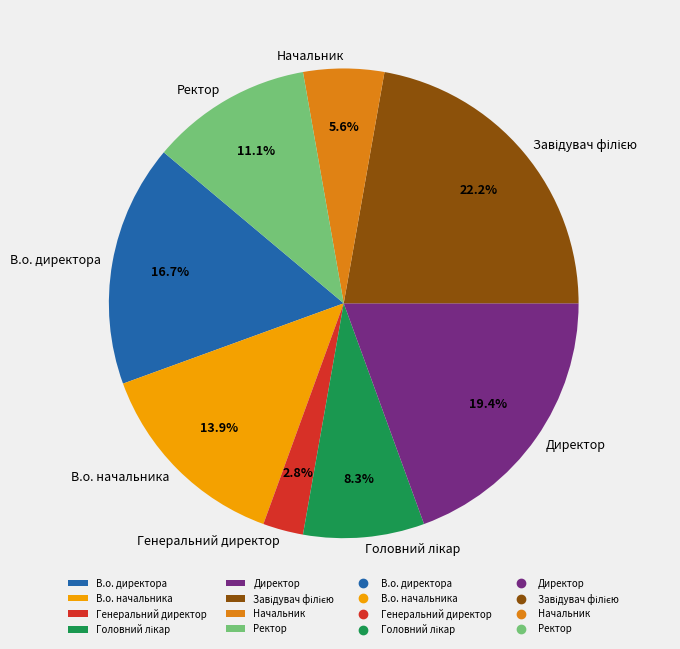

Approximately how many times larger is the value at Начальник compared to Директор?

0.3